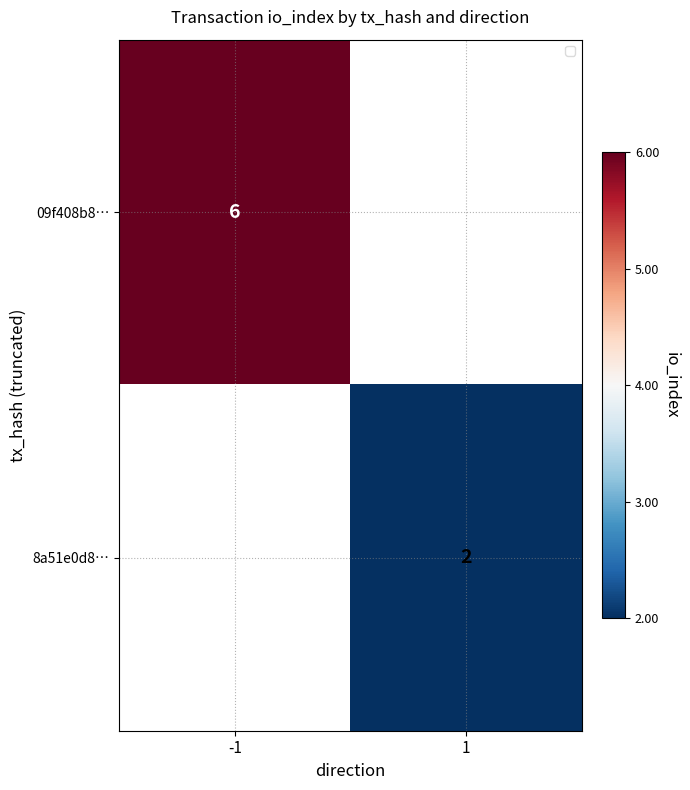

What is the greatest value displayed?

6.0